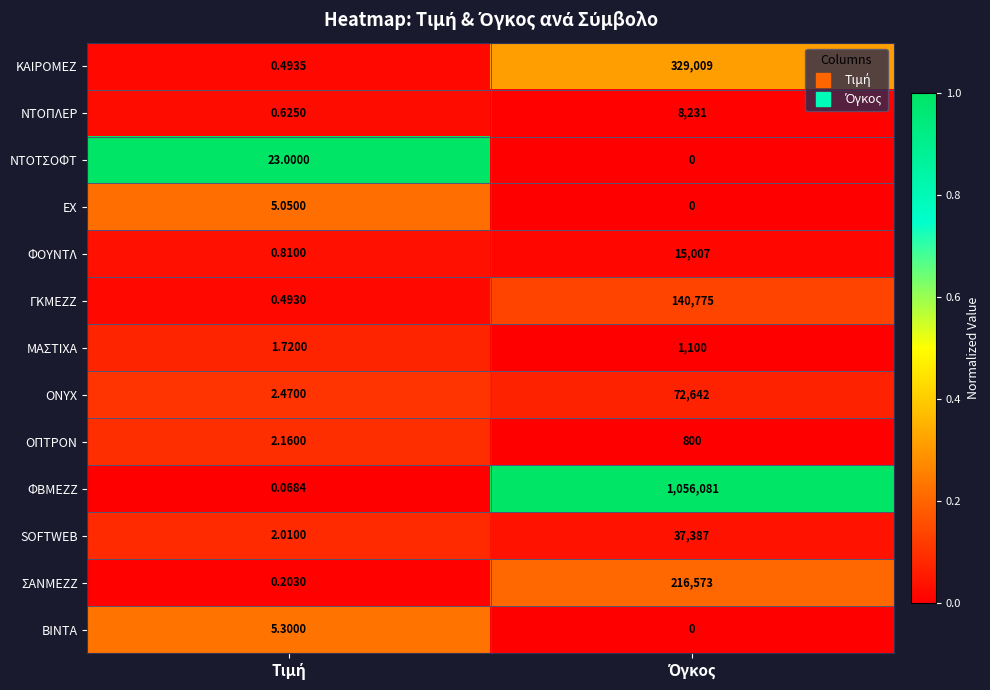

Which series has the largest total across all categories?

ΦΒΜΕΖΖ